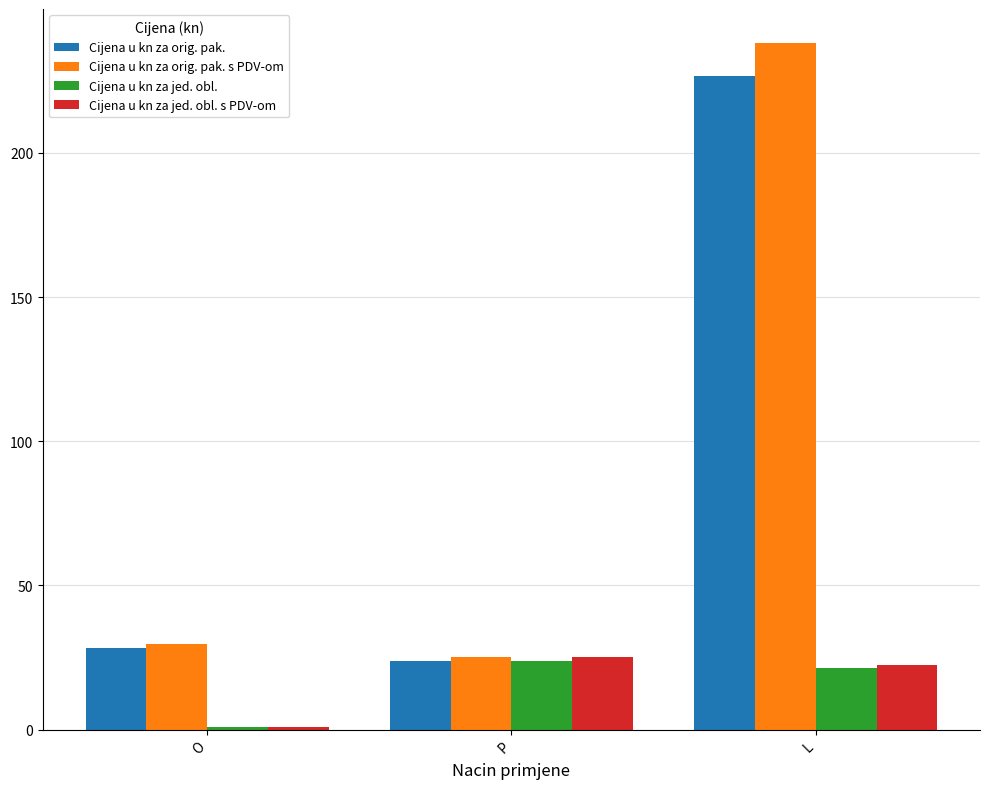

What is the difference between the maximum and minimum values in the Cijena u kn za jed. obl. series?

22.9